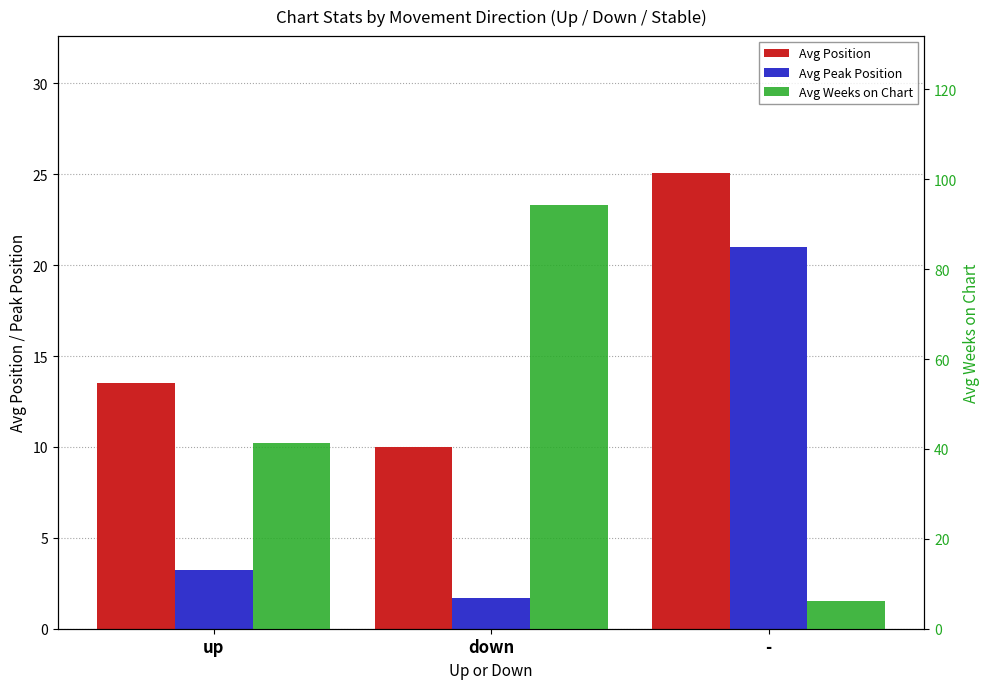

Reading left to right, extract all data points from this chart.

Avg Position: up=13.5	down=10.0	-=25.1
Avg Peak Position: up=3.2	down=1.7	-=21.0
Avg Weeks on Chart: up=41.4	down=94.2	-=6.1